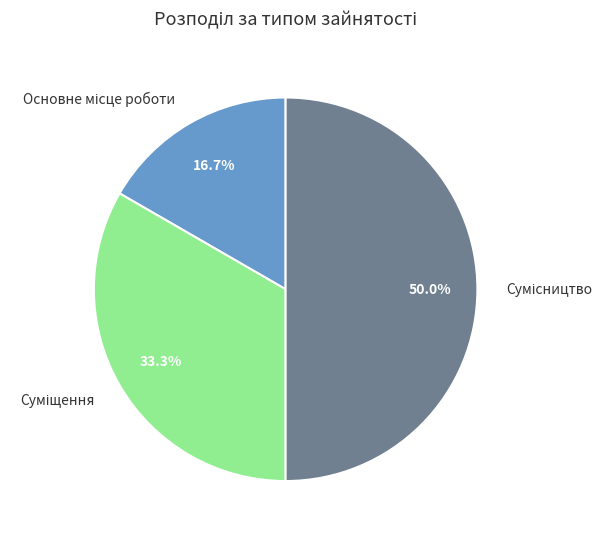

Is Основне місце роботи the majority of the pie?

No